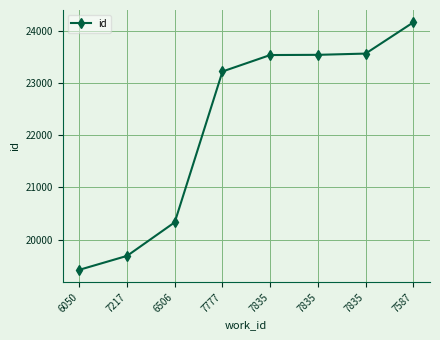

Reading left to right, transcribe all the data shown in this chart.

6050=19421	7217=19688	6506=20332	7777=23221	7835=23536	7835=23540	7835=23564	7587=24162